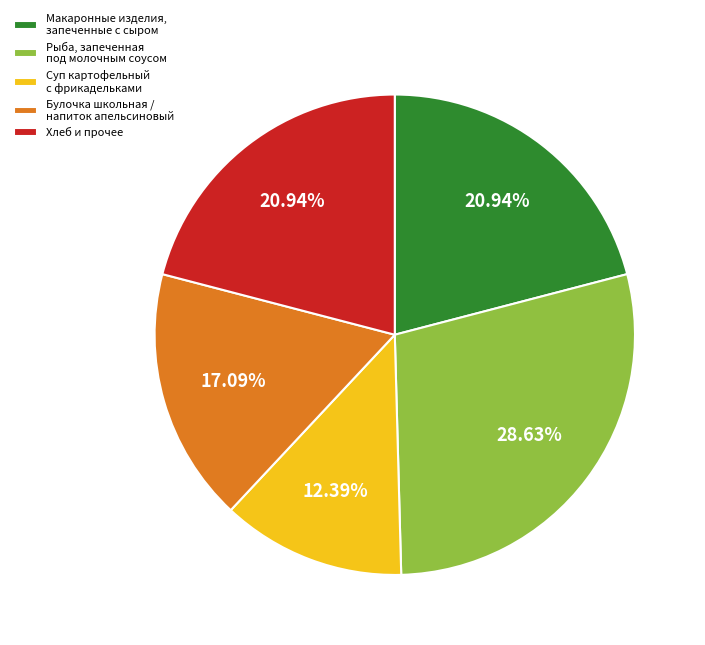

Which slice is the largest?

Рыба, запеченная под молочным соусом